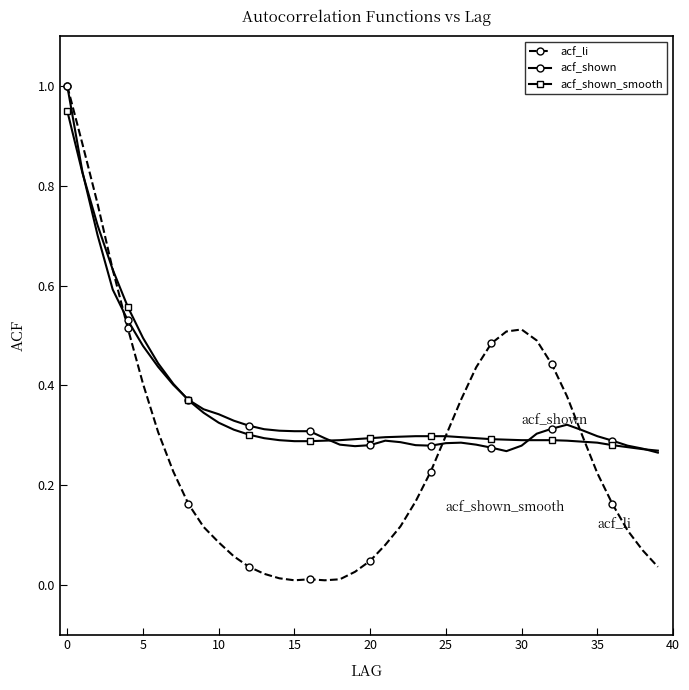

What is the highest value of the acf_shown series?

1.0